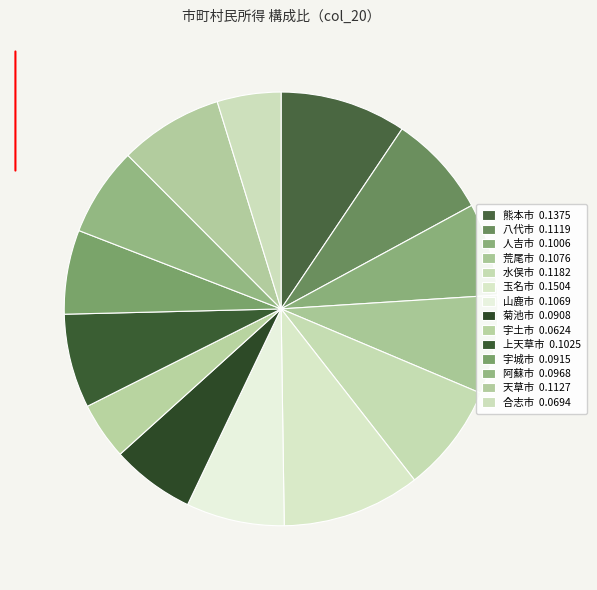

How many segments does this pie chart have?

14